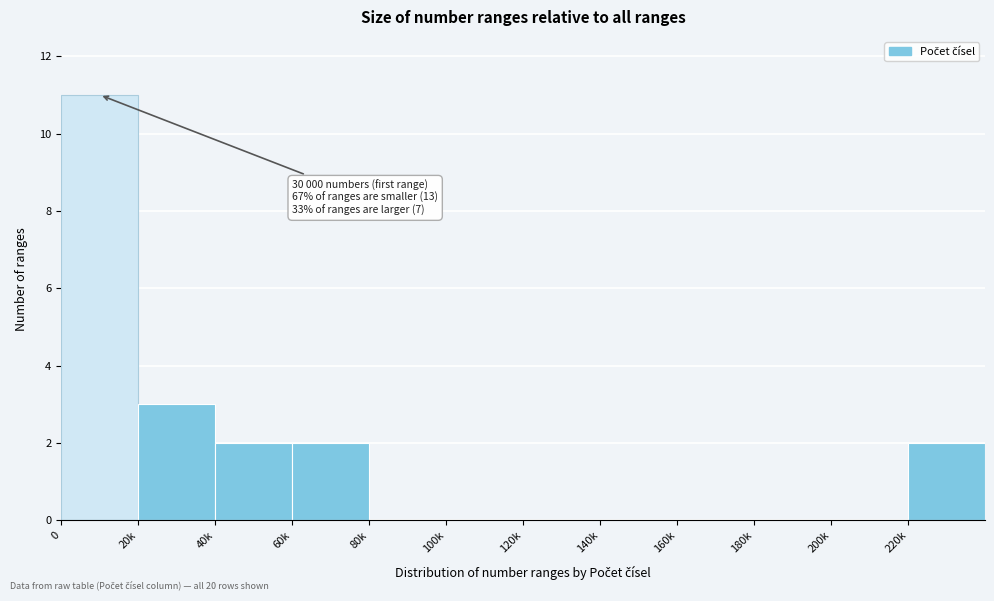

Reading right to left, extract all data points from this chart.

220k=2	200k=0	180k=0	160k=0	140k=0	120k=0	100k=0	80k=0	60k=2	40k=2	20k=3	0=11